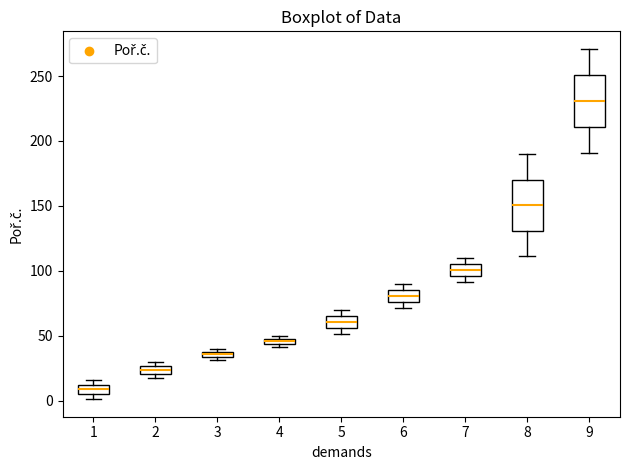

Which box has the highest median line?

9